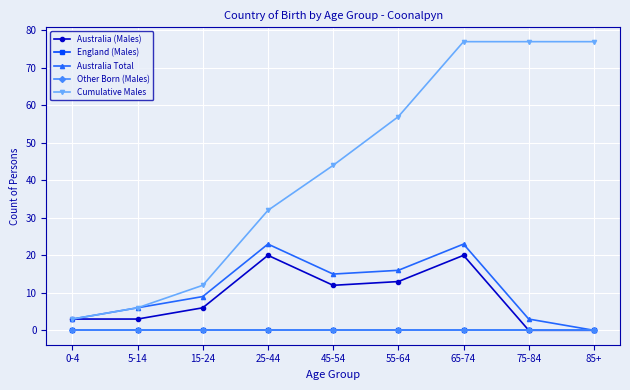

True or false: Cumulative Males has more than 0 points higher than both neighbors.

False